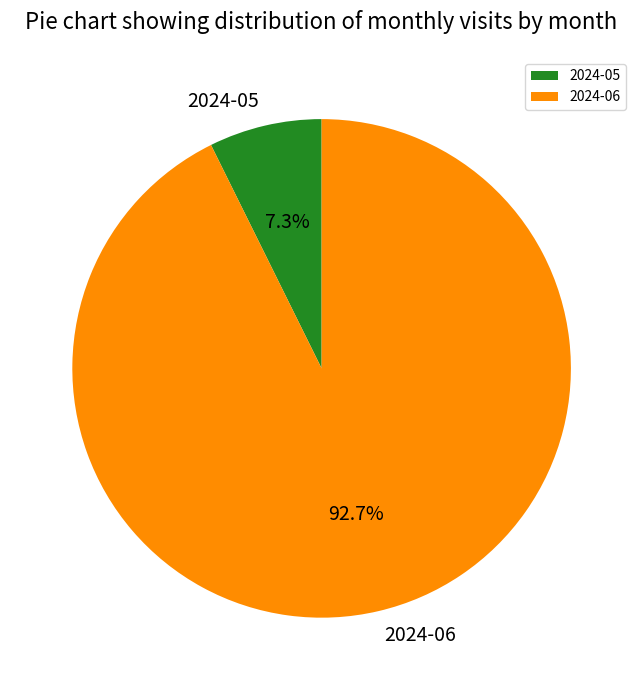

Is 2024-06 the majority of the pie?

Yes